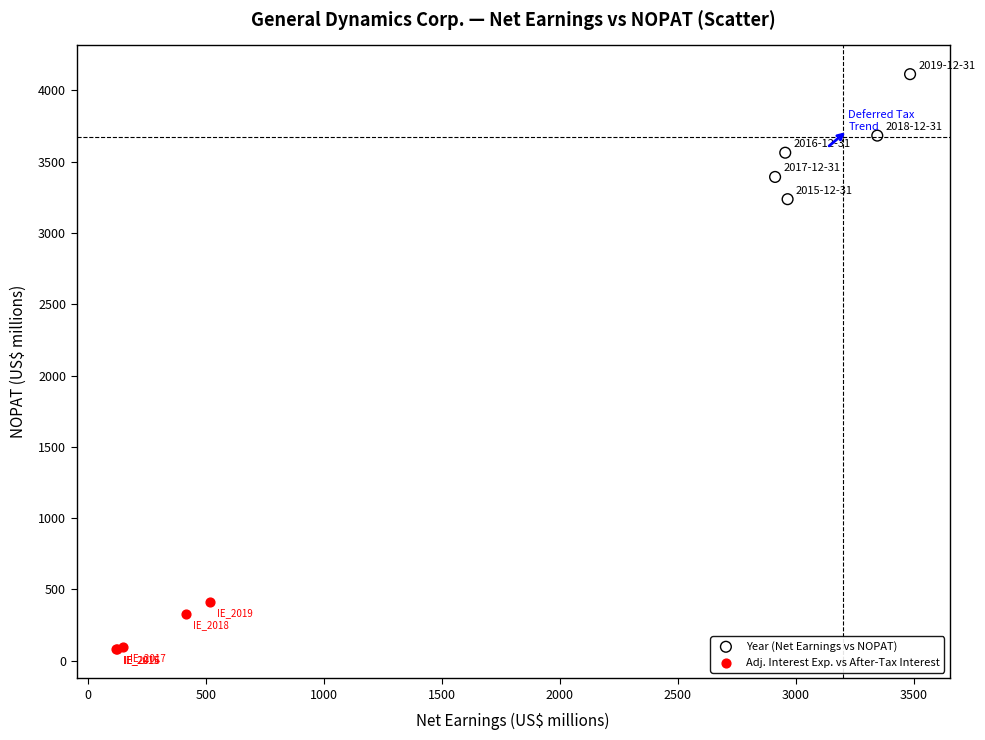

Which series contains the highest Y value?

Year (Net Earnings vs NOPAT)